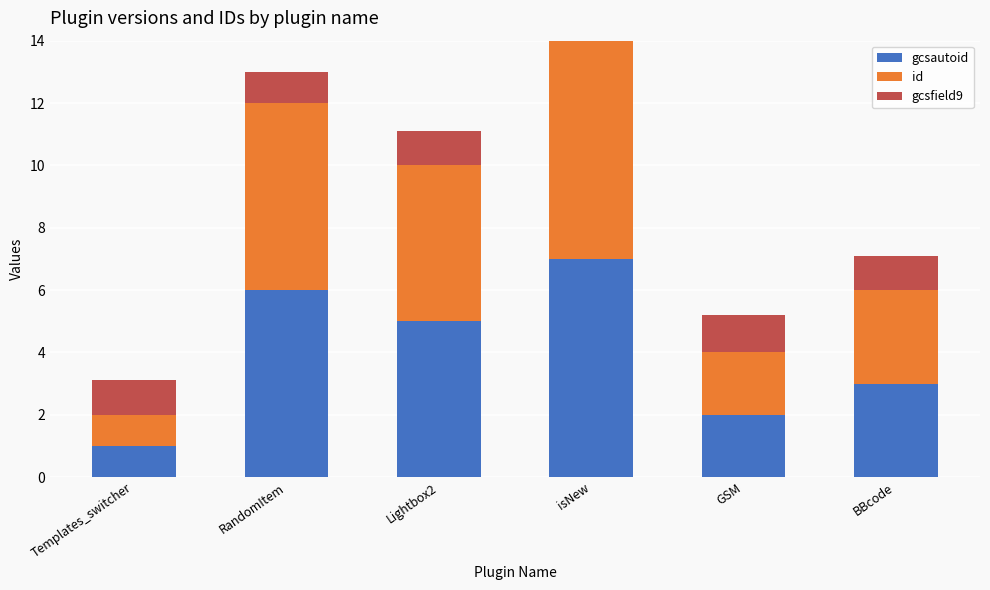

What is the total value across all series at GSM?

5.2